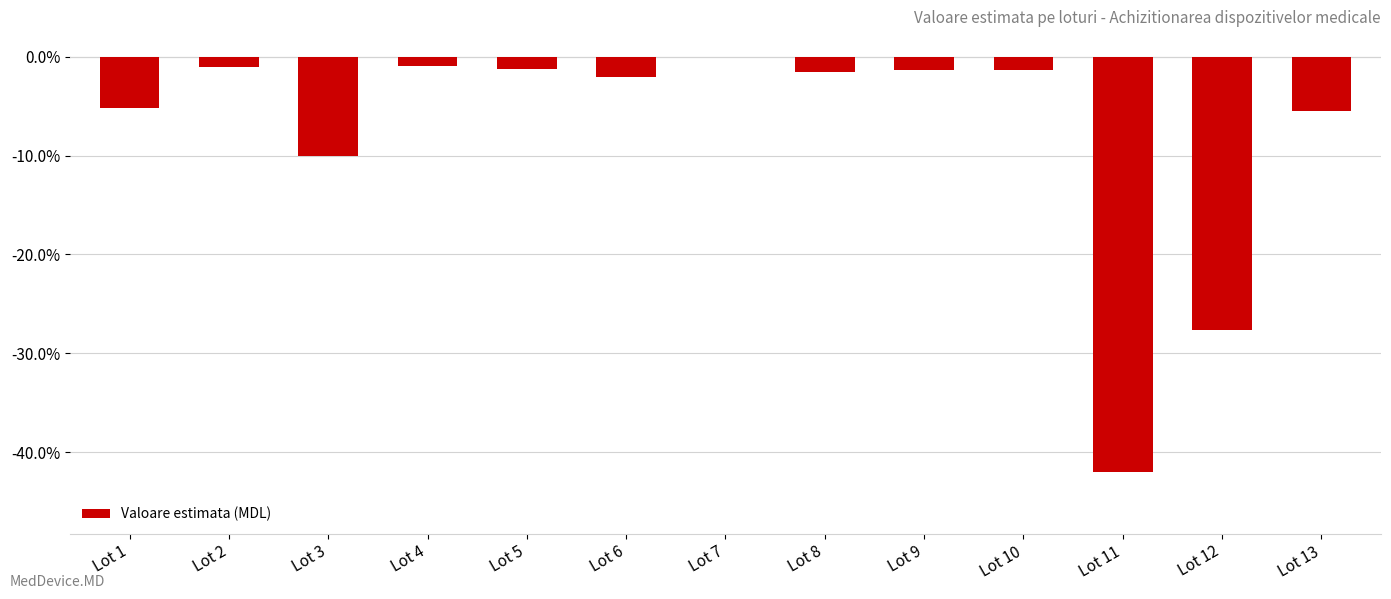

Where is the data nearest to the value -20?

Lot 12